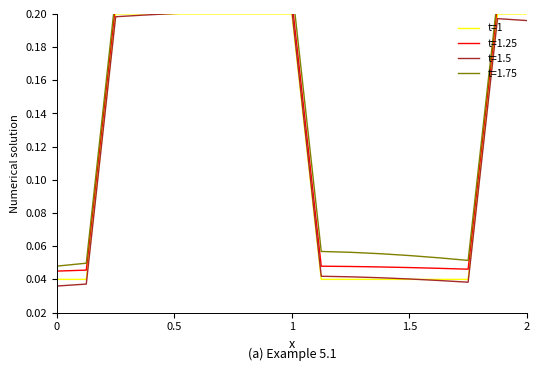

The t=1 series shows 0.3 at 0.5. True or false?

False